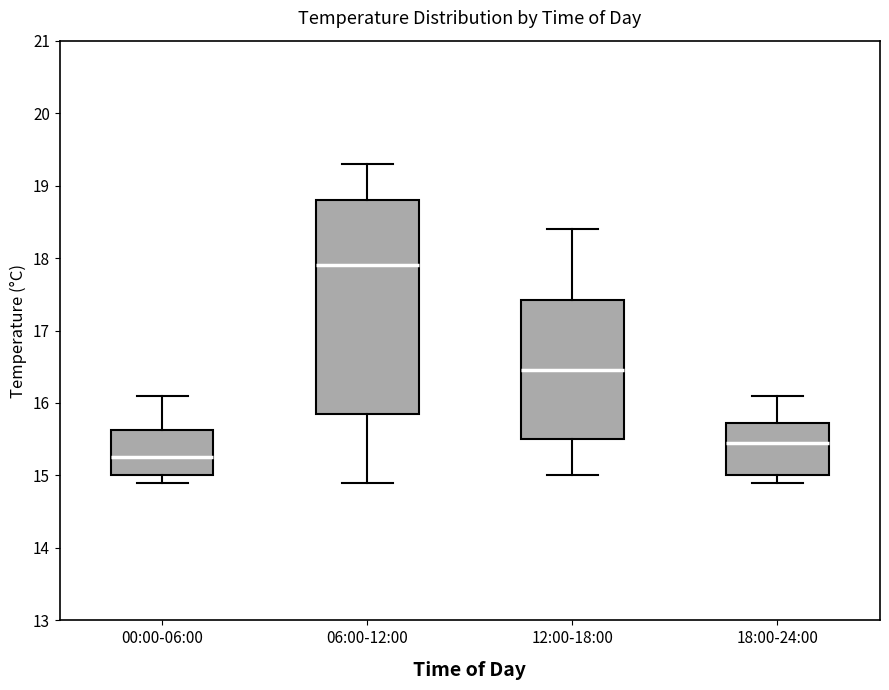

Reading left to right, transcribe this box plot: for each box, give where its median line is, the range the box spans, and where its two whiskers end, as read against the y-axis. The values are not printed on the chart, so give them approximately, as read against the axis.

00:00-06:00: median 15.3, box 15.0 to 15.6, whiskers 14.9 to 16.1
06:00-12:00: median 17.9, box 15.9 to 18.8, whiskers 14.9 to 19.3
12:00-18:00: median 16.5, box 15.5 to 17.4, whiskers 15.0 to 18.4
18:00-24:00: median 15.5, box 15.0 to 15.7, whiskers 14.9 to 16.1